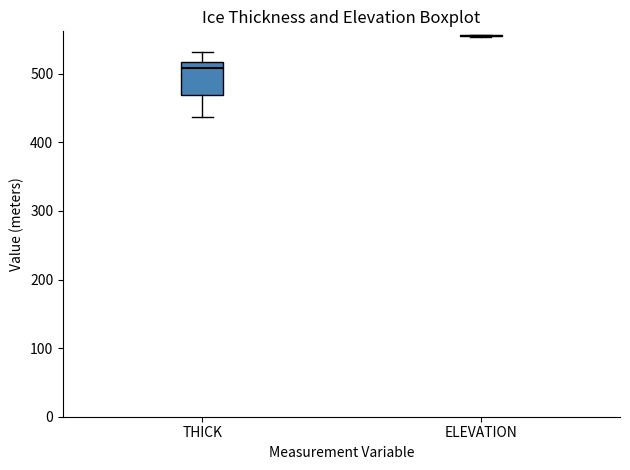

Which box is the tallest, from its lower edge to its upper edge?

THICK